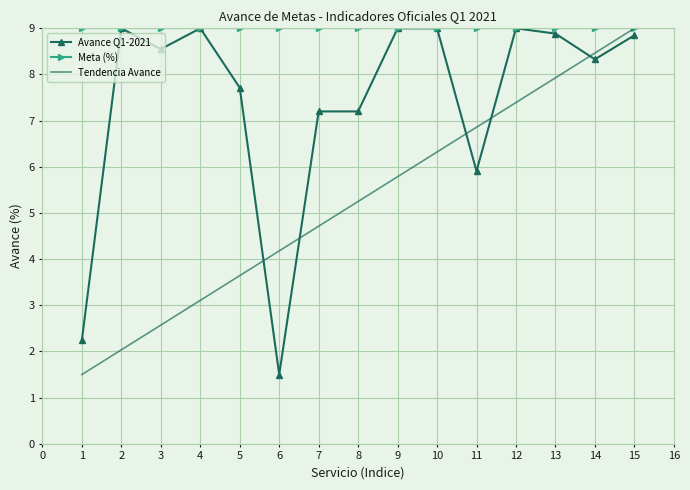

What is the spread (max minus min) of values at 3?

6.4